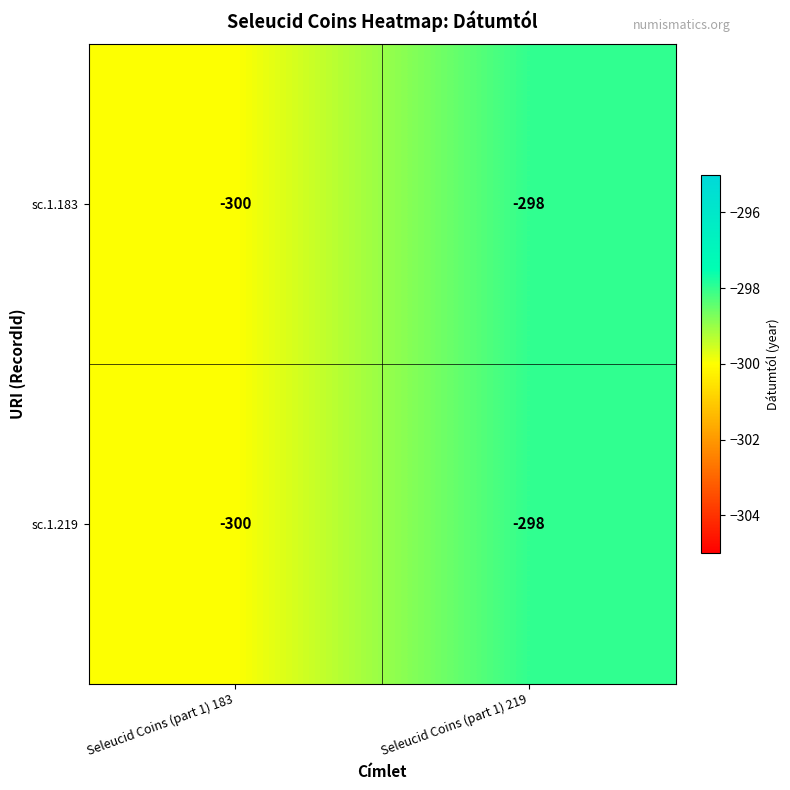

True or false: sc.1.183 has a value of -300 at Seleucid Coins (part 1) 183.

True